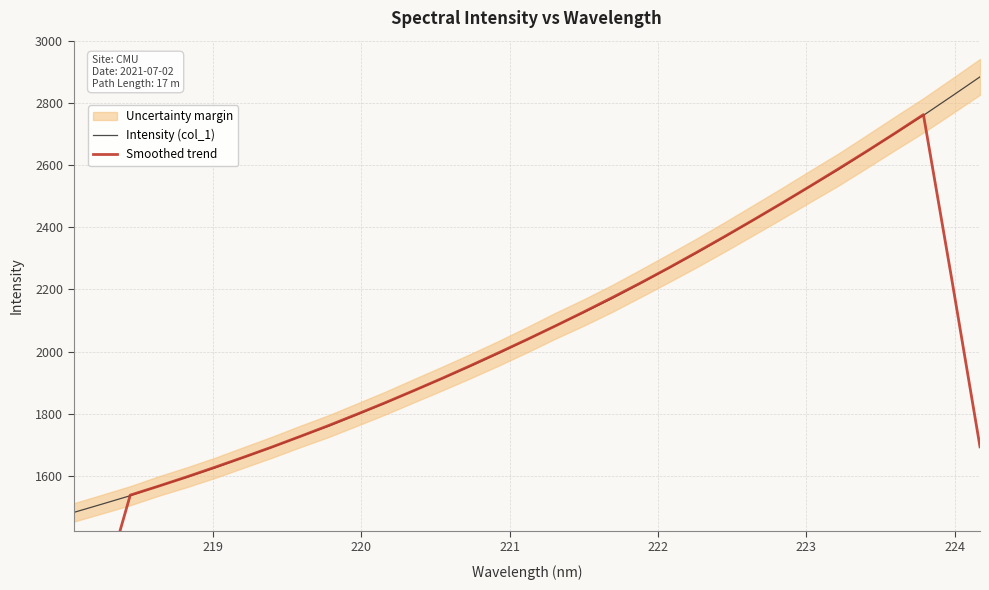

Which series ends up on top after the final intersection of Intensity (col_1) and Smoothed trend?

Intensity (col_1)